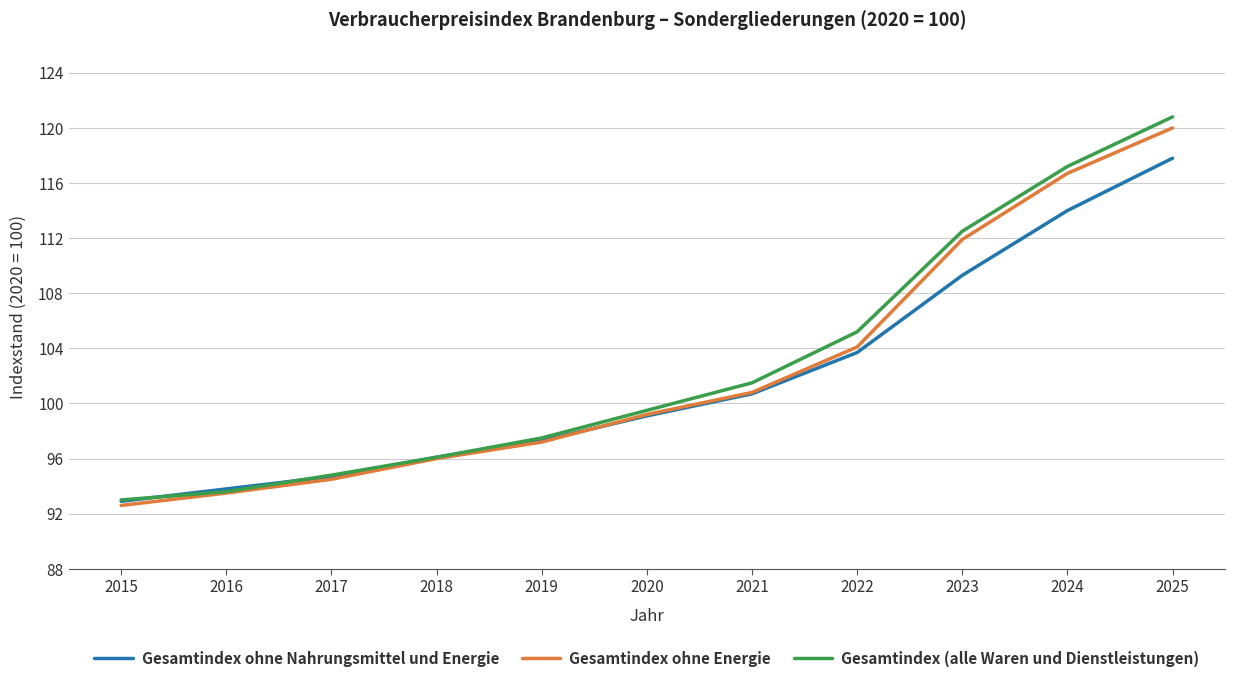

What is the sum of all Gesamtindex (alle Waren und Dienstleistungen) values?

1131.7